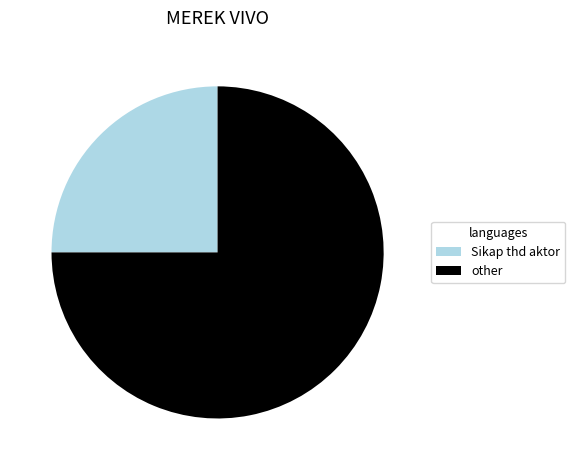

Is the sum of Sikap thd aktor and other greater than half?

Yes